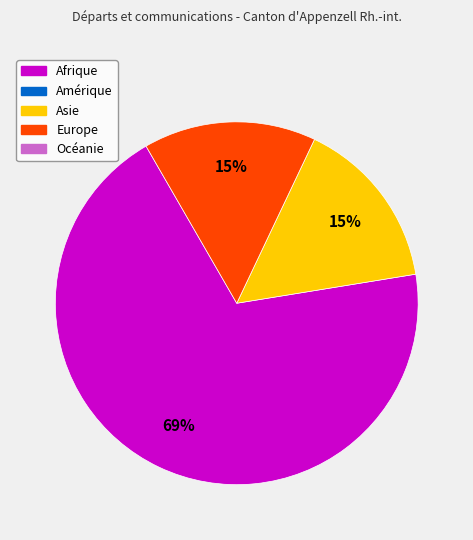

Is there any slice that represents more than half of the pie?

Yes